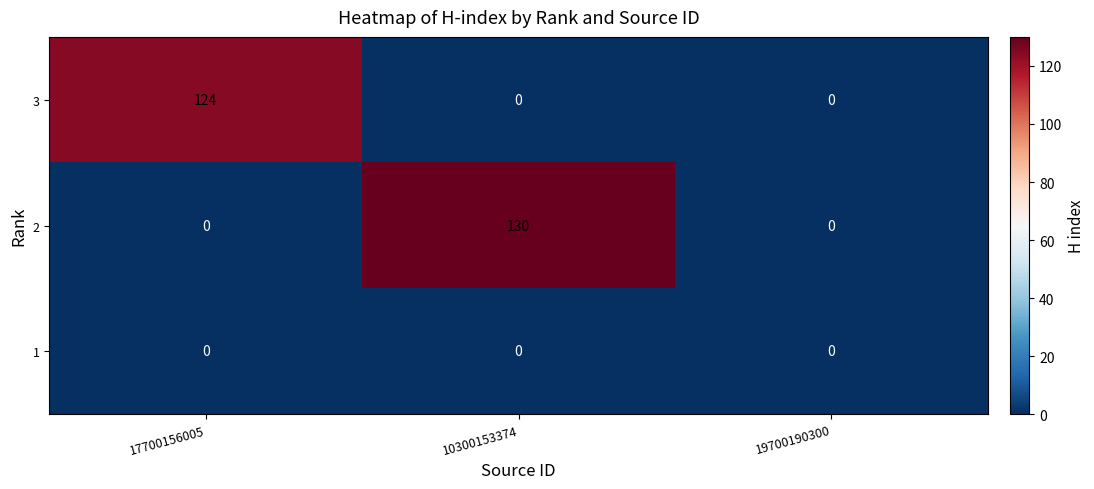

What is the difference between the 3 values at 10300153374 and 17700156005?

124